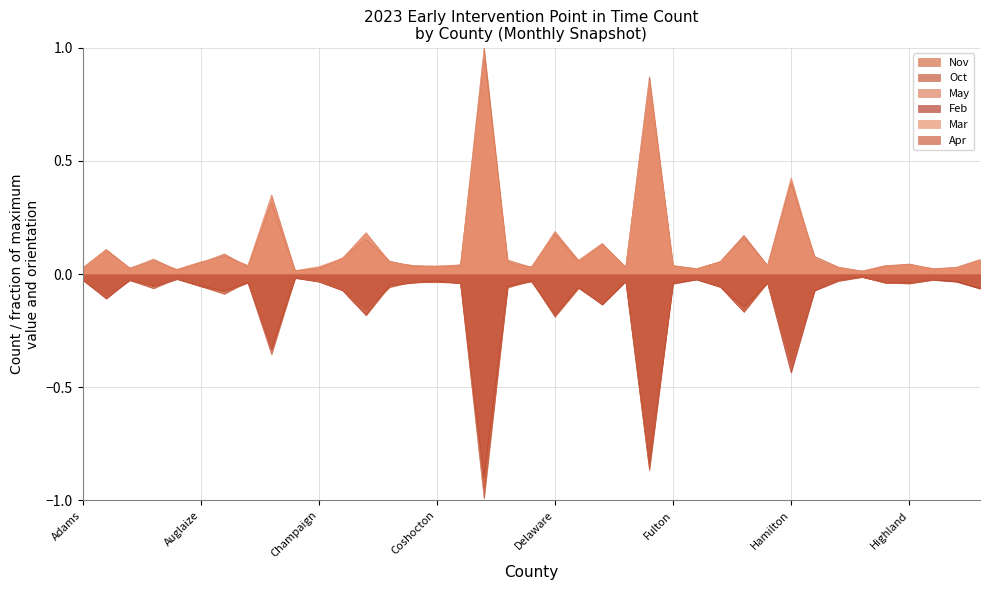

Between Fayette and Henry, which is larger?

Henry